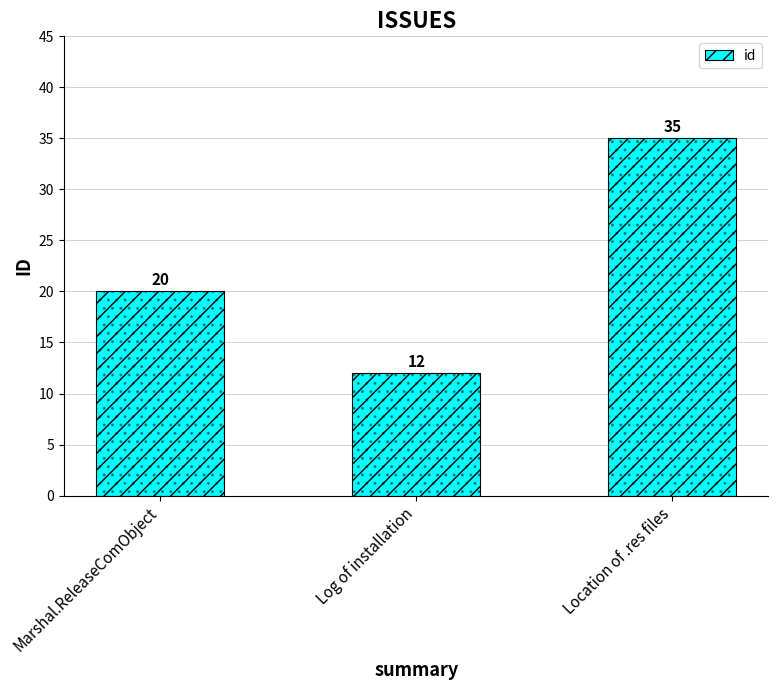

What is the average value?

22